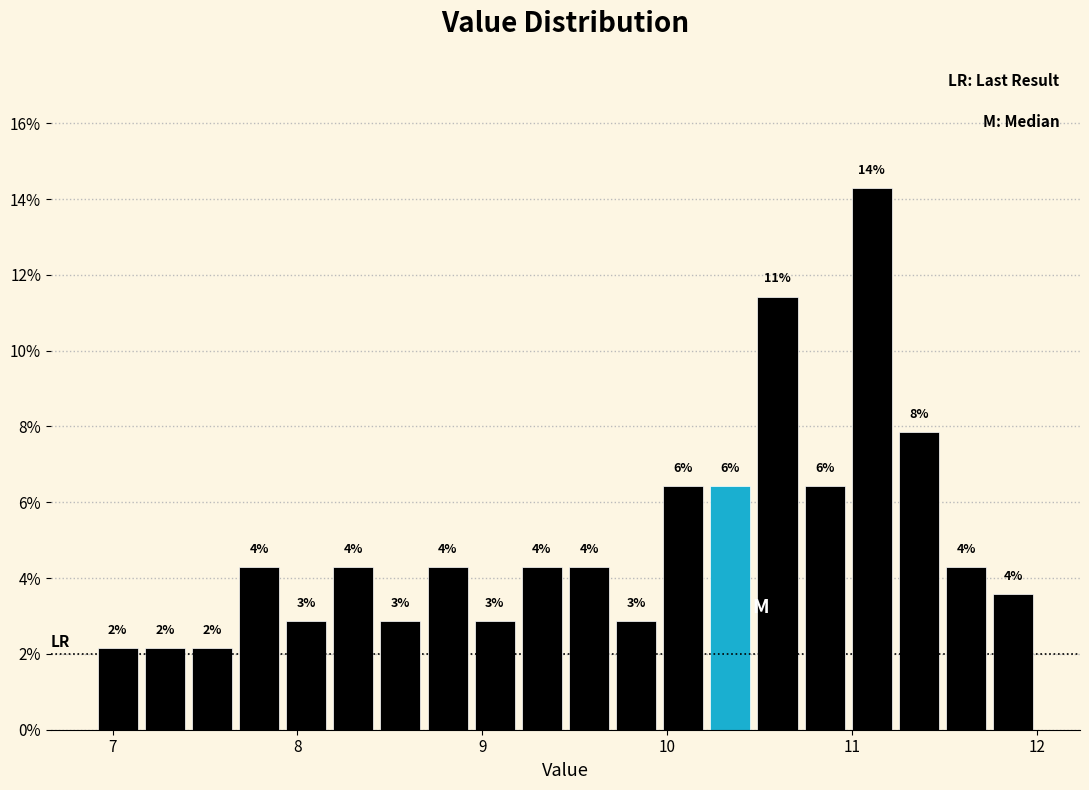

Around what value on the x-axis is the tallest bar? Give the approximate position of its centre, as read against the axis.

11.1